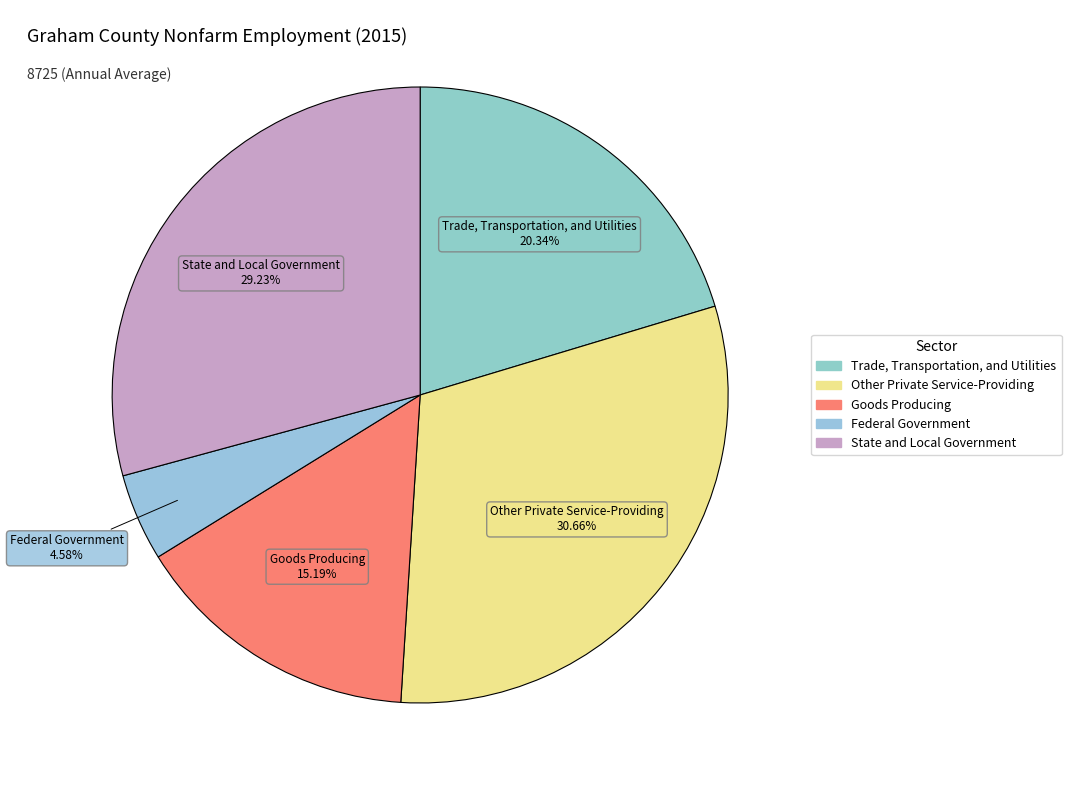

Between Goods Producing and Other Private Service-Providing, which is larger?

Other Private Service-Providing